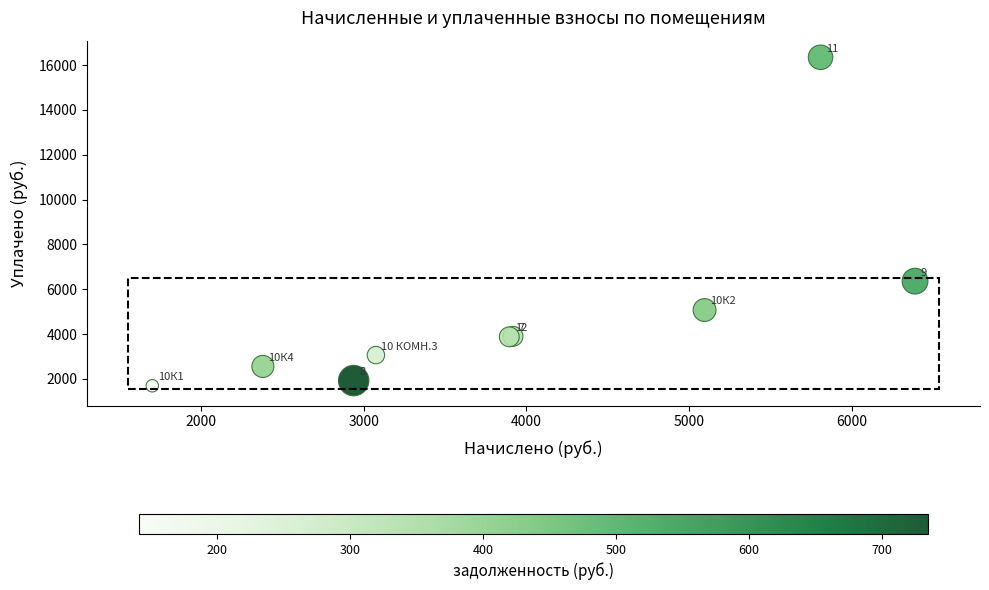

What Y value in the scatter plot is closest to 9018?

6359.1